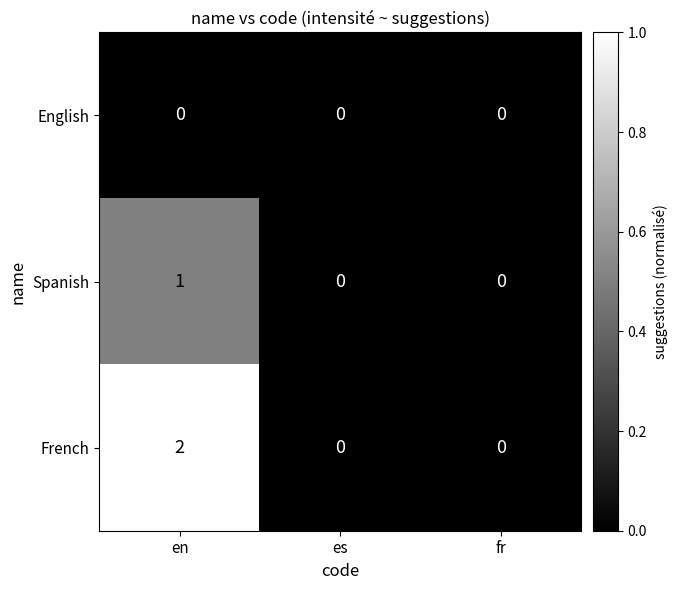

Which series has the widest spread of values?

French